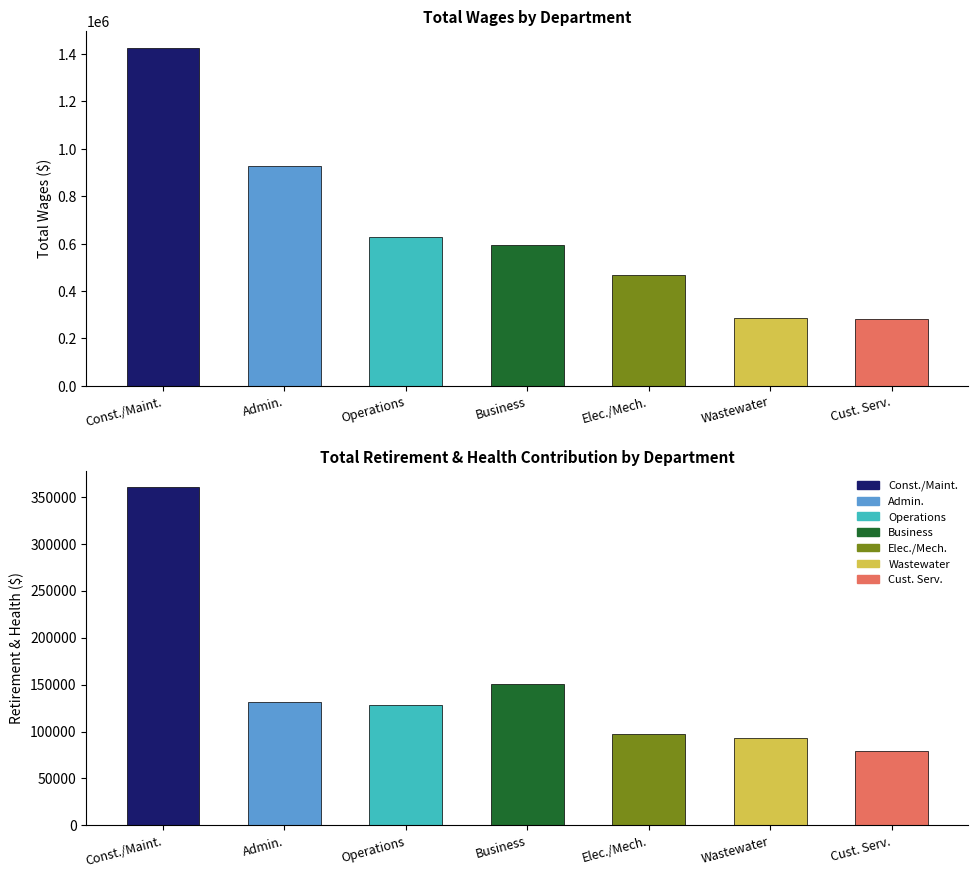

Reading left to right, what are all the values shown in this chart?

Total Wages: Construction/Maintenance=1426118	Administration=925982	Operations=629270	Business=594008	Electrical/Mechanics=466134	Wastewater=287358	Customer Service=282169
Total Retirement & Health Contribution: Construction/Maintenance=359862	Administration=131244	Operations=127846	Business=151073	Electrical/Mechanics=97219	Wastewater=92997	Customer Service=79346